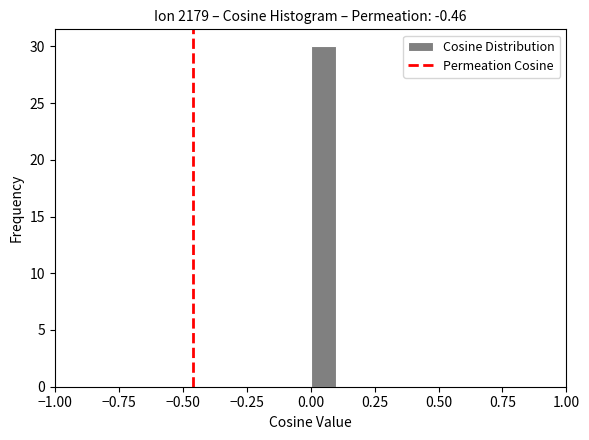

Read against the x-axis, roughly where is the centre of the tallest bar?

0.05